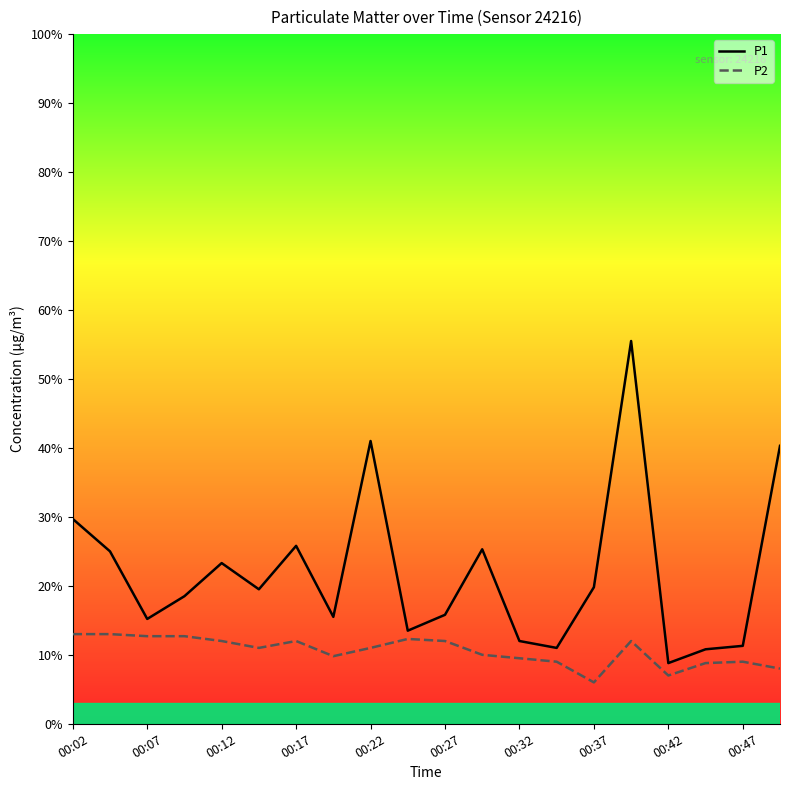

In P1, how many points are higher than both neighbors (excluding endpoints)?

5